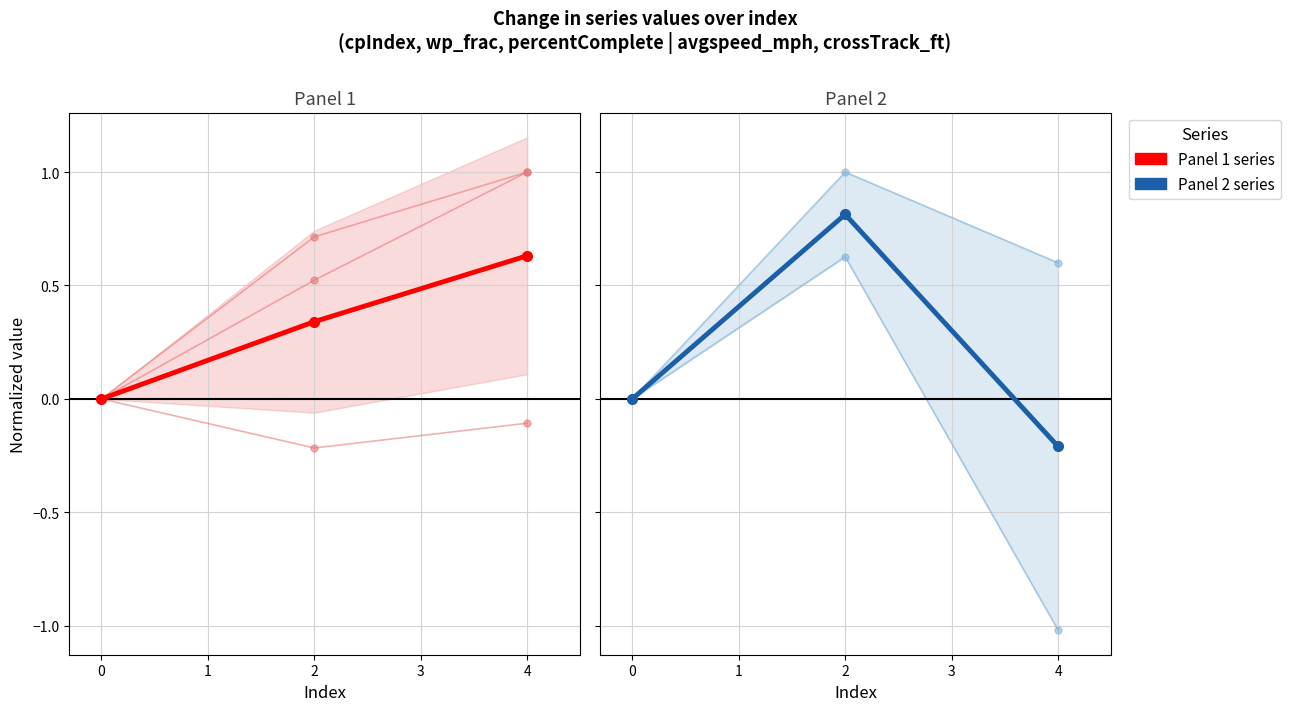

At 4, list the series in order from largest to smallest.

cpIndex, percentComplete, avgspeed_mph, wp_frac, crossTrack_ft